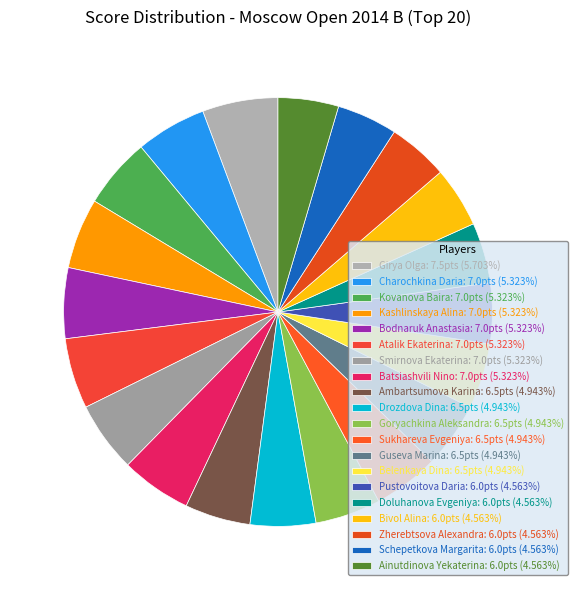

How many segments does this pie chart have?

20